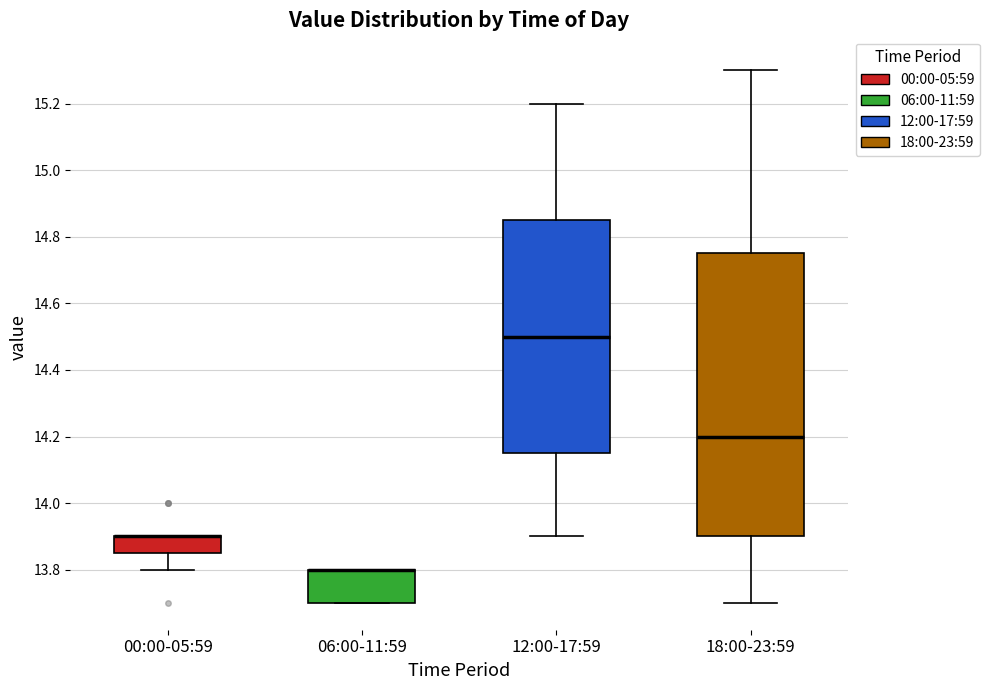

Reading left to right, read every box against the y-axis: the position of its median line, the range the box covers, and the ends of its whiskers. The values are not printed on the chart, so give them approximately, as read against the axis.

00:00-05:59: median 13.90 (drawn on the box's upper edge), box 13.86 to 13.90, whiskers 13.80 to 13.90
06:00-11:59: median 13.80 (drawn on the box's upper edge), box 13.70 to 13.80, whiskers 13.70 to 13.80
12:00-17:59: median 14.50, box 14.16 to 14.86, whiskers 13.90 to 15.20
18:00-23:59: median 14.20, box 13.90 to 14.76, whiskers 13.70 to 15.30